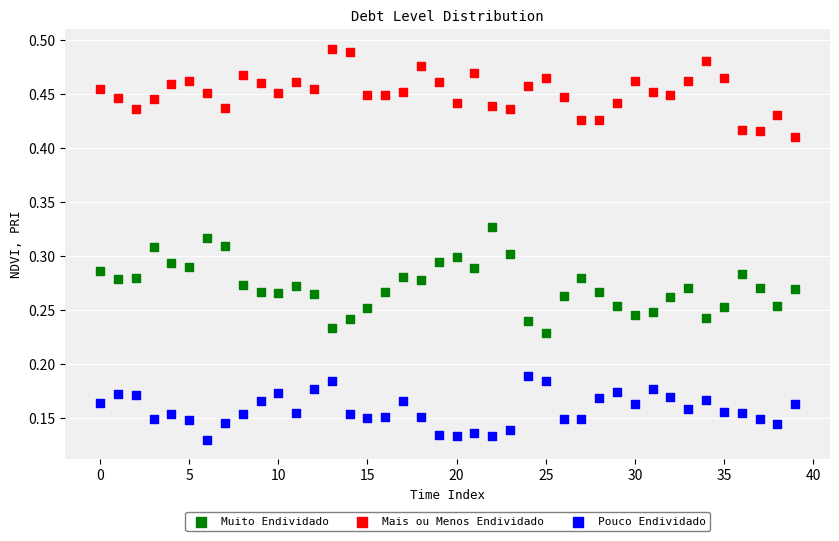

Which series contains the lowest Y value?

Pouco Endividado